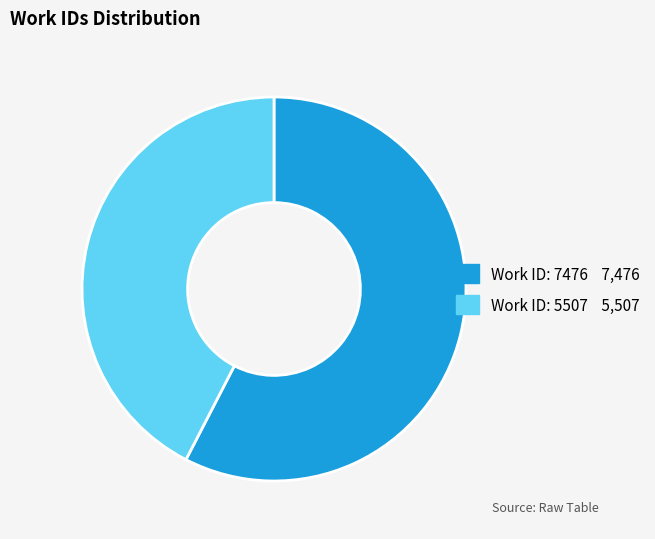

True or false: Work ID: 5507 accounts for 42% of the total.

True